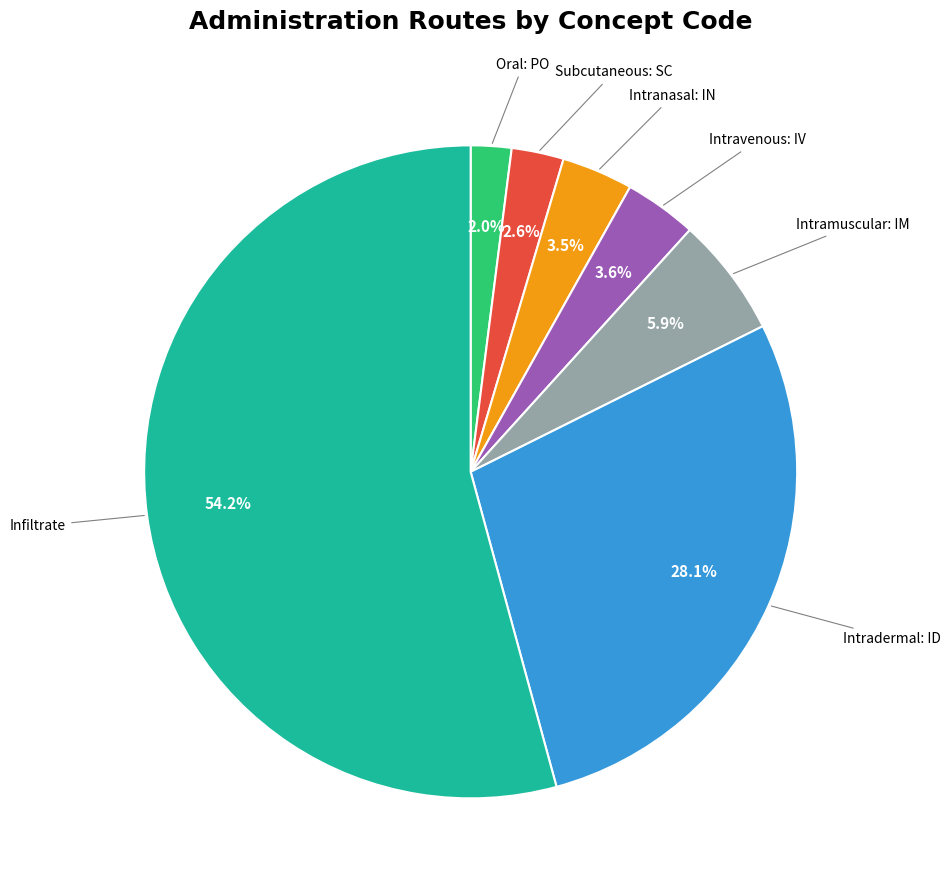

Is there any slice that represents more than half of the pie?

Yes